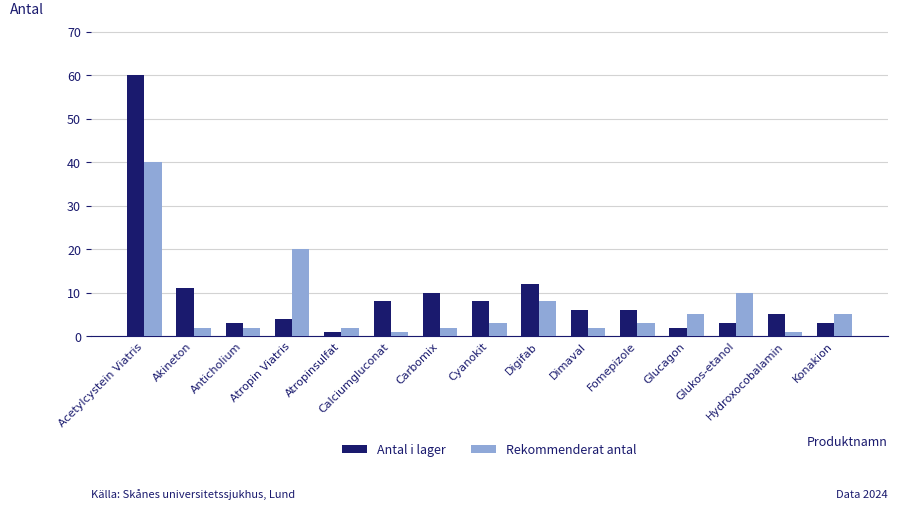

The value of Antal i lager at Digifab is 12. True or false?

True